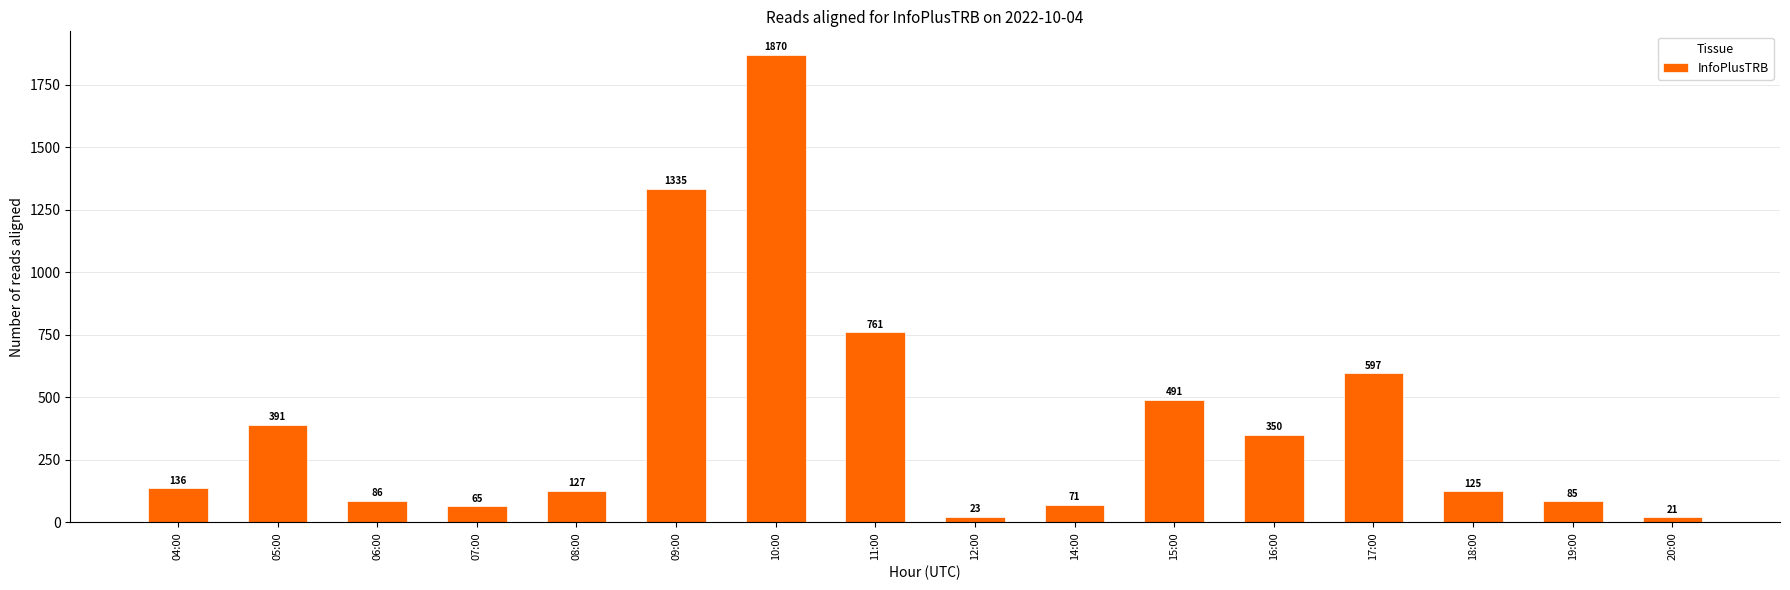

Reading left to right, list all the values displayed in this chart.

136	391	86	65	127	1335	1870	761	23	71	491	350	597	125	85	21